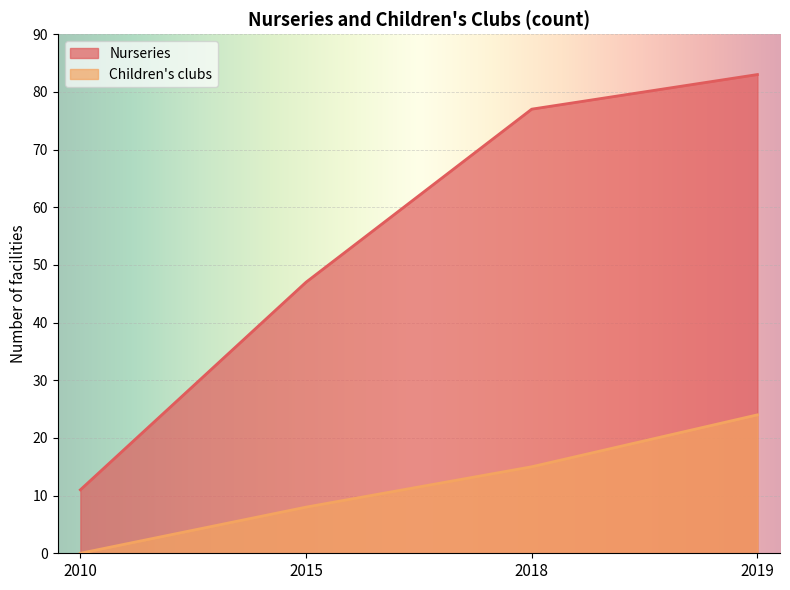

How many data points in Nurseries are above 77?

1